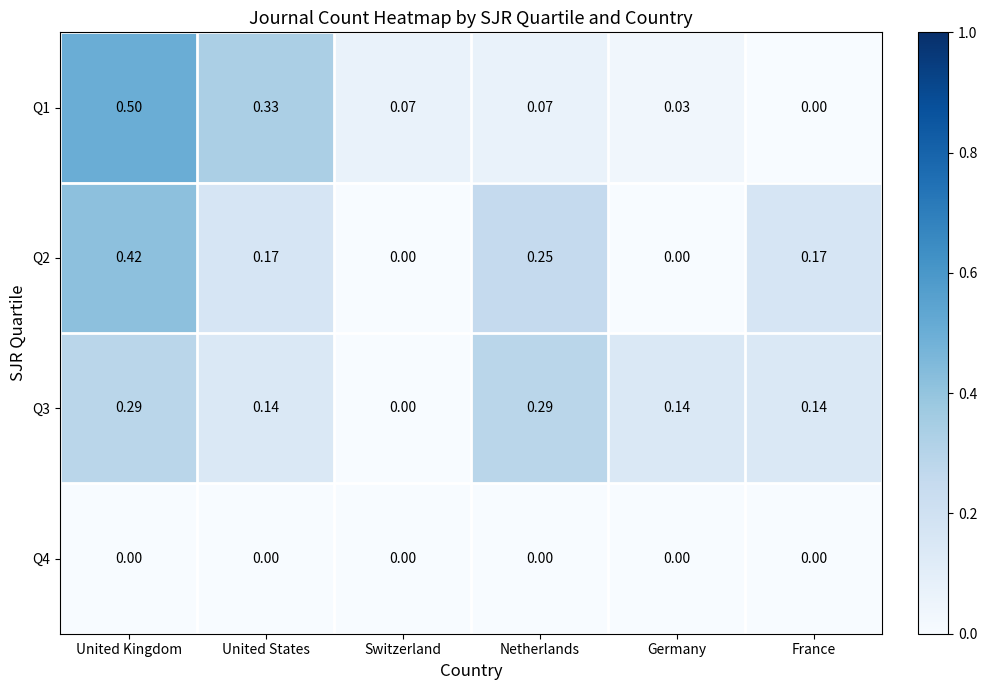

At which label does Q2 reach its peak?

United Kingdom